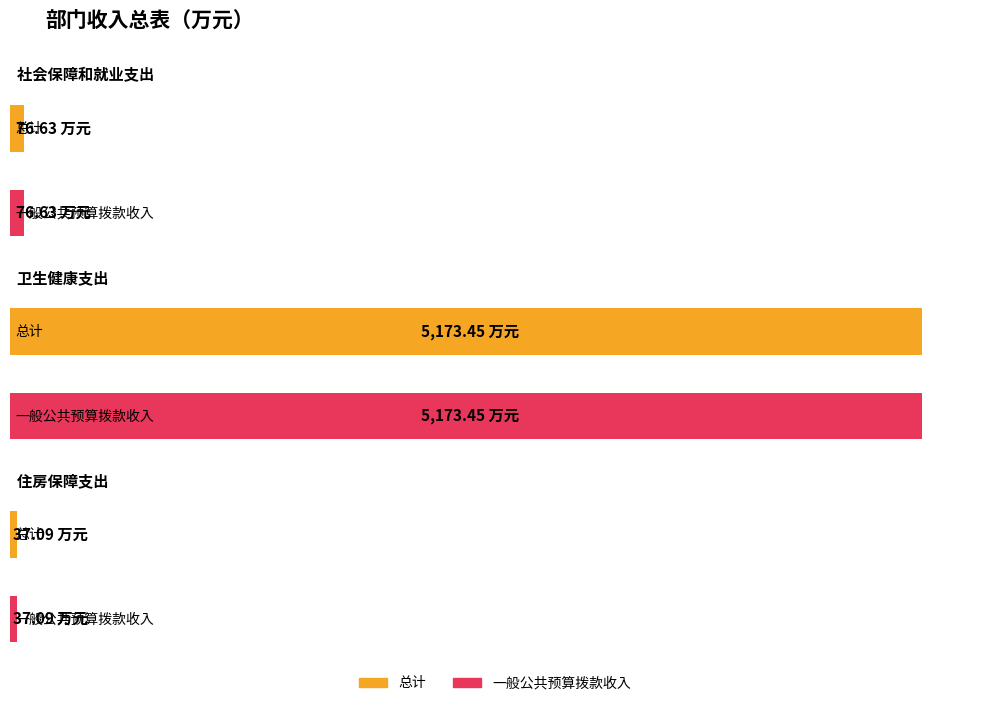

What is the label of the 3rd bar from the left?

住房保障支出